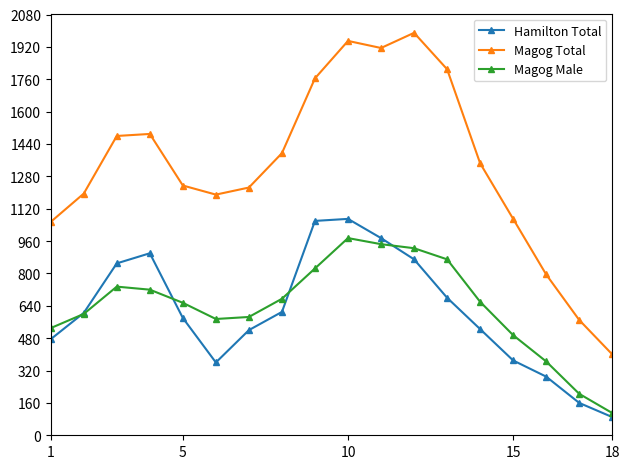

How many times do Hamilton Total and Magog Male cross each other?

4